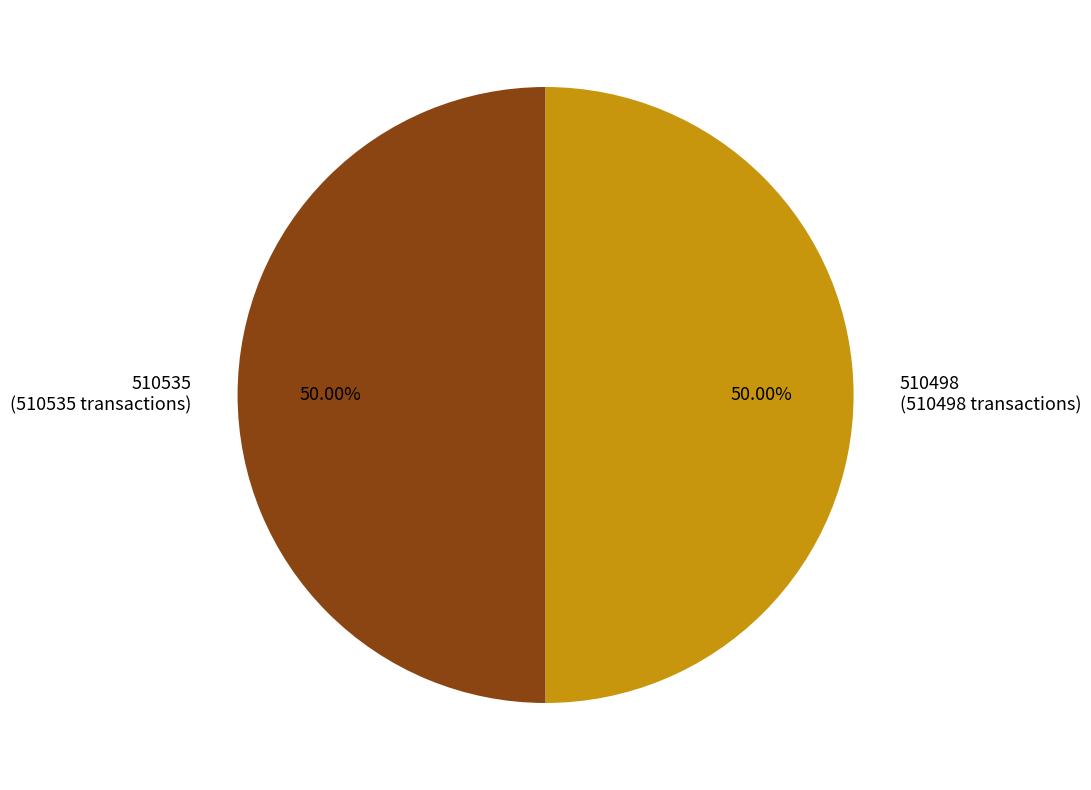

Combined, do 510535 and 510498 account for over 50%?

Yes